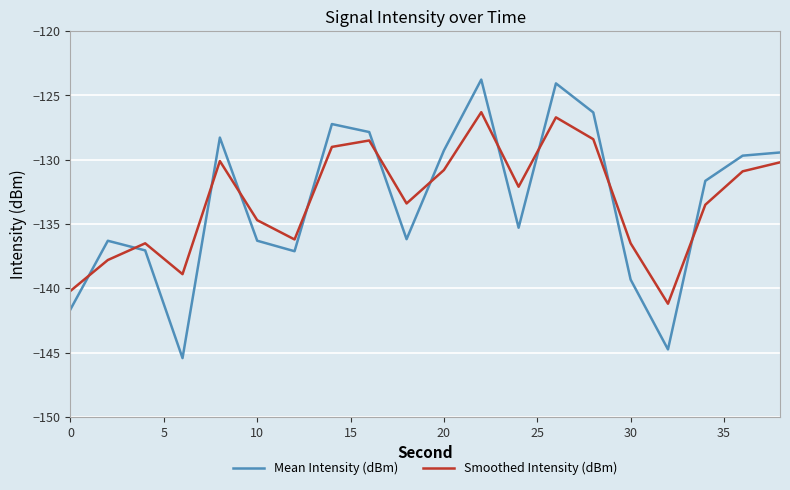

List the series in order of their peak value, lowest first.

Smoothed Intensity (dBm), Mean Intensity (dBm)